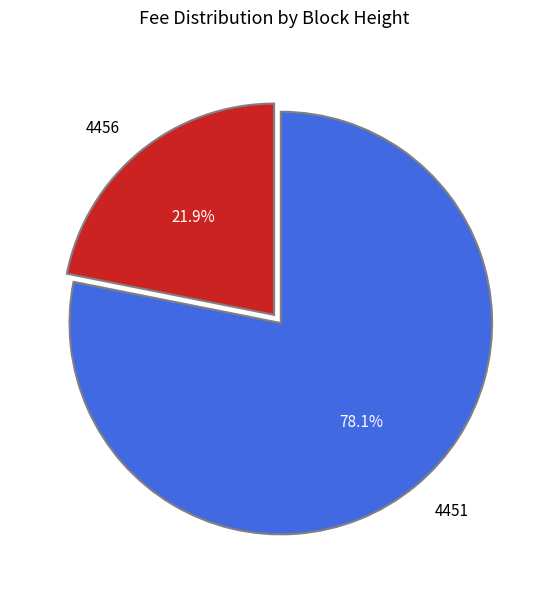

True or false: 4451 accounts for 86% of the total.

False